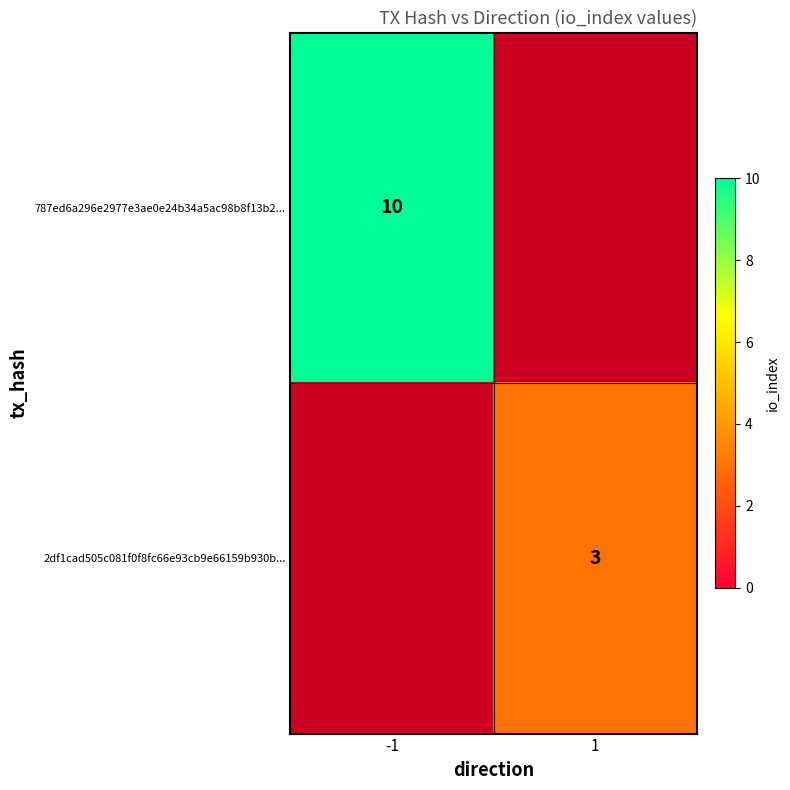

The 787ed6a296e2977e3ae0e24b34a5ac98b8f13b2... series shows 10 at -1. True or false?

True